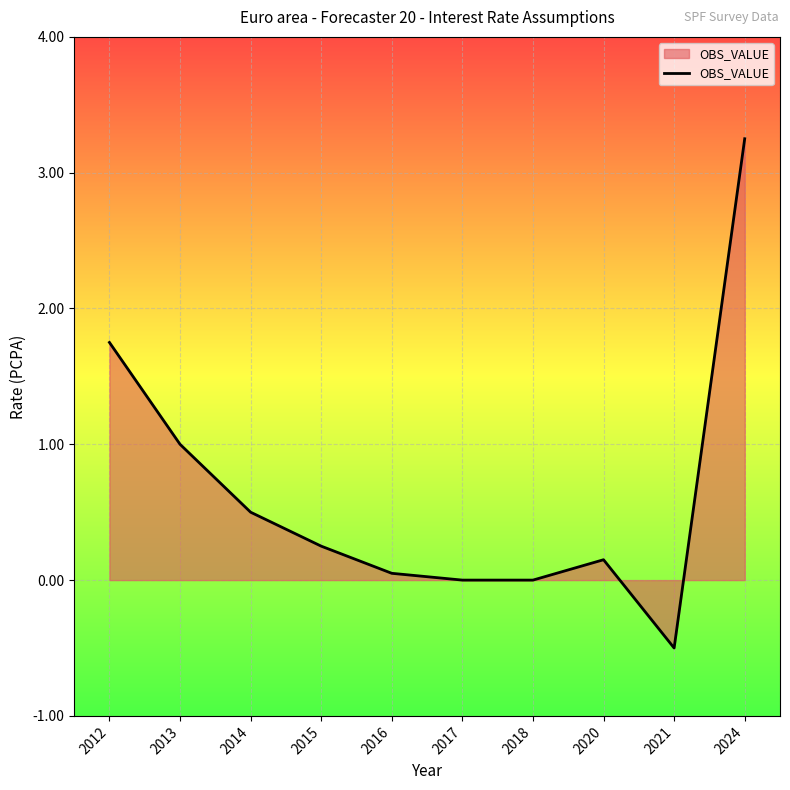

At which category does the data reach its first local peak?

2020